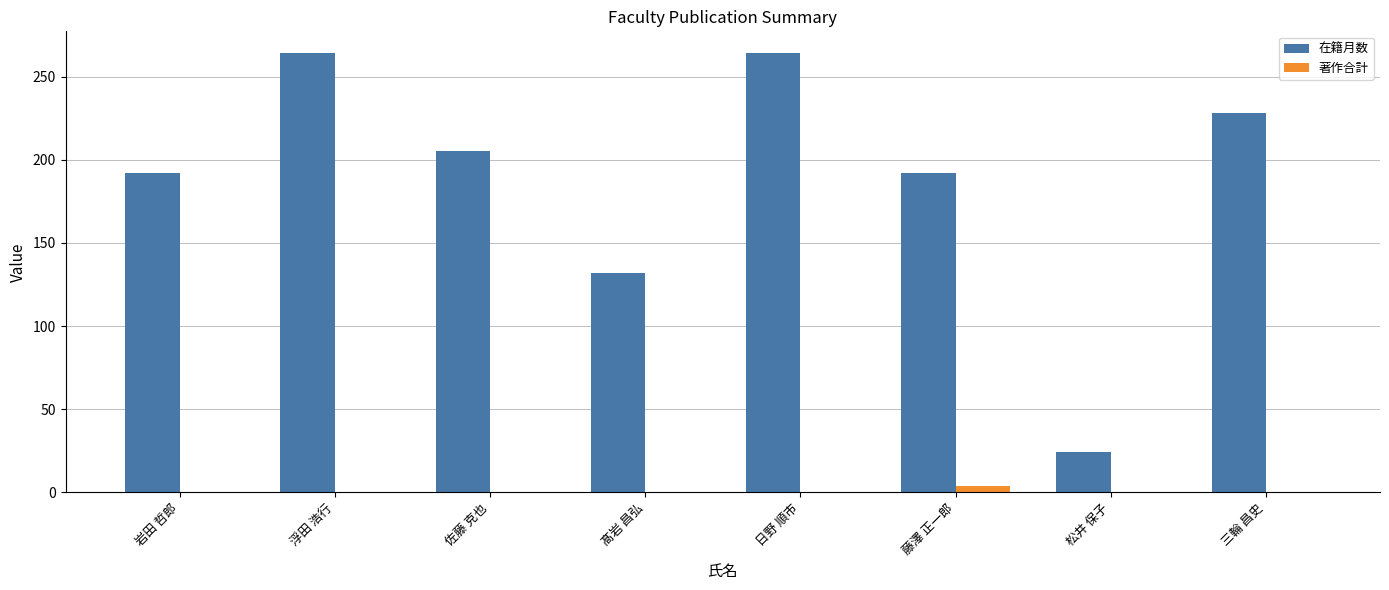

Which series has the largest total across all categories?

在籍月数